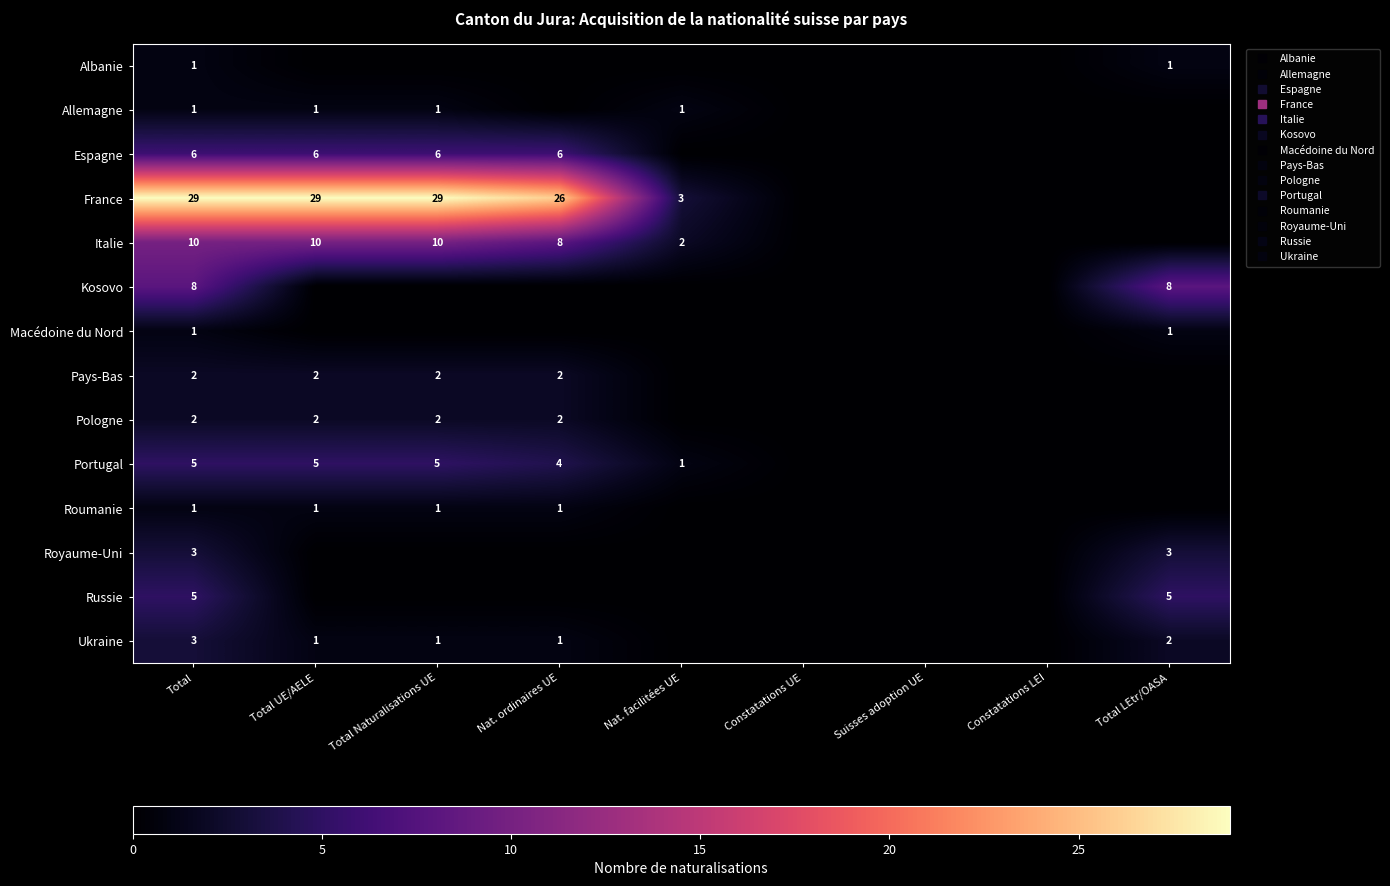

List the series in order of their peak value, highest first.

France, Italie, Kosovo, Espagne, Portugal, Russie, Royaume-Uni, Ukraine, Pays-Bas, Pologne, Albanie, Allemagne, Macédoine du Nord, Roumanie